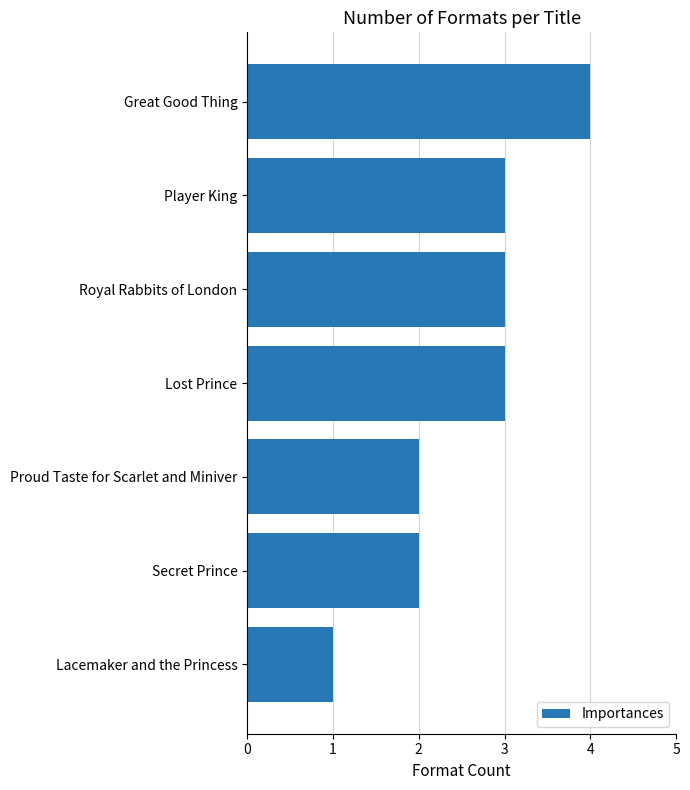

Is it true that the value at Royal Rabbits of London is 1?

False